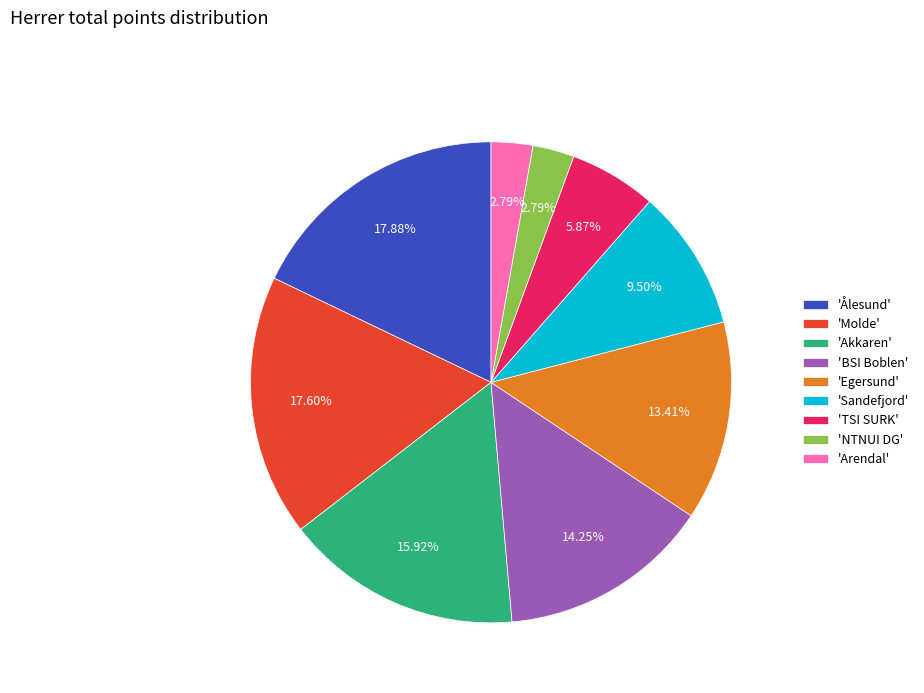

Count the number of slices in the pie.

9